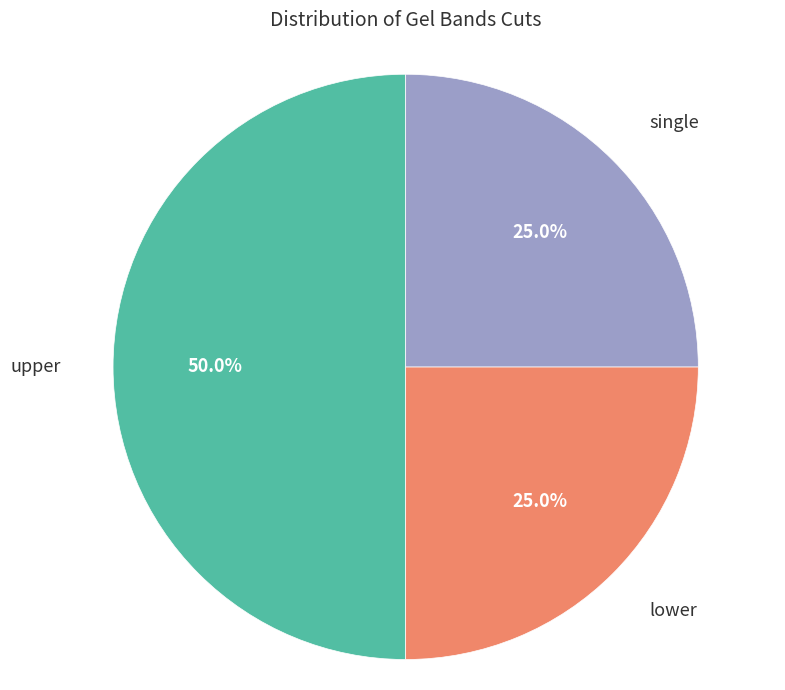

How many segments does this pie chart have?

3